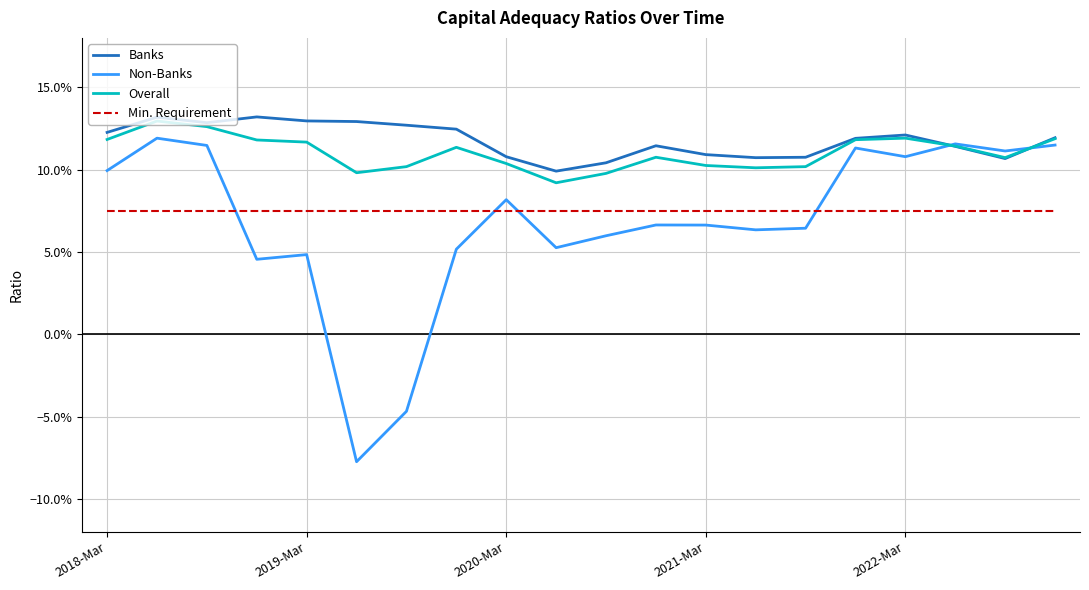

How many intersections are there between Overall and Banks?

2